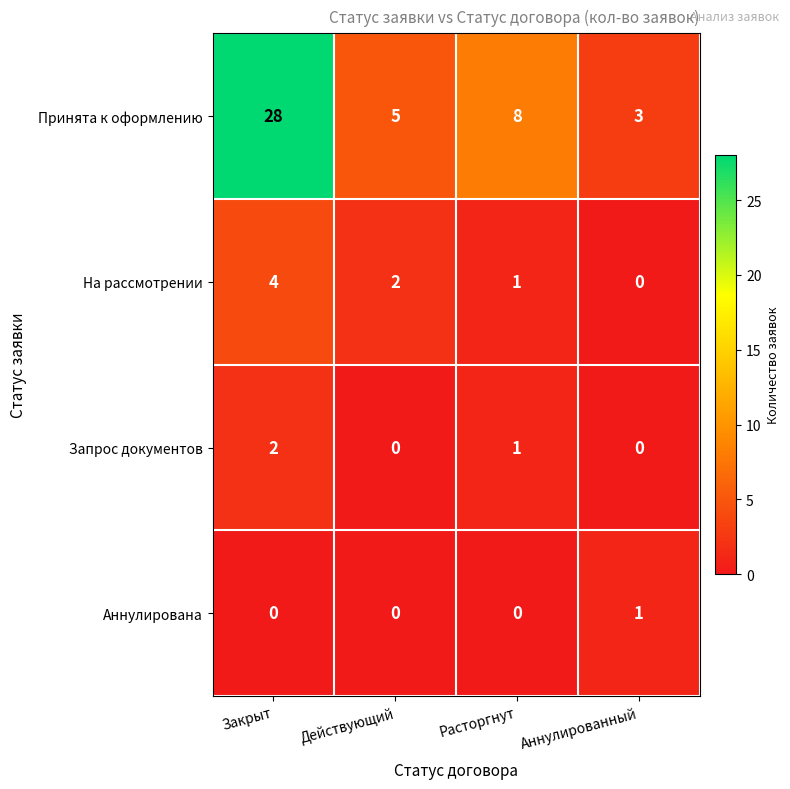

How many distinct data groups are displayed?

4